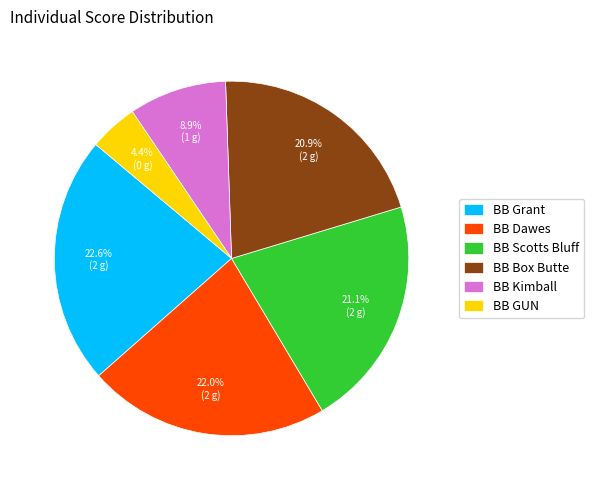

Count the number of slices in the pie.

6